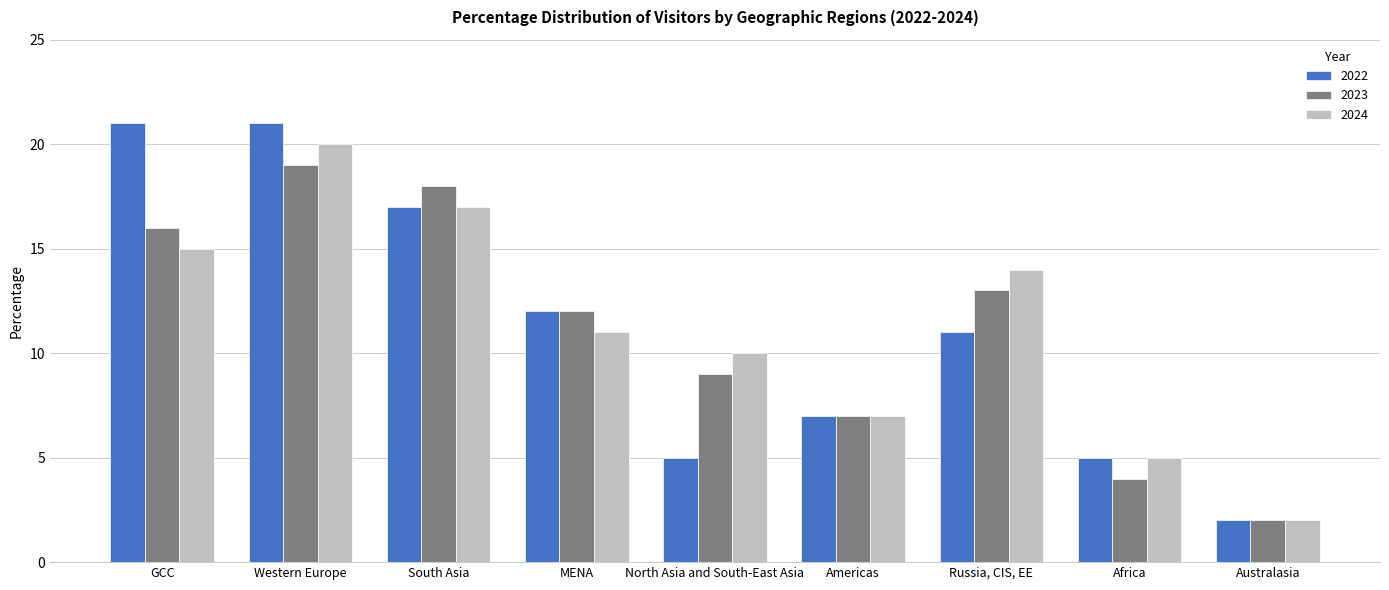

What is the approximate value of 2022 at GCC?

0.2